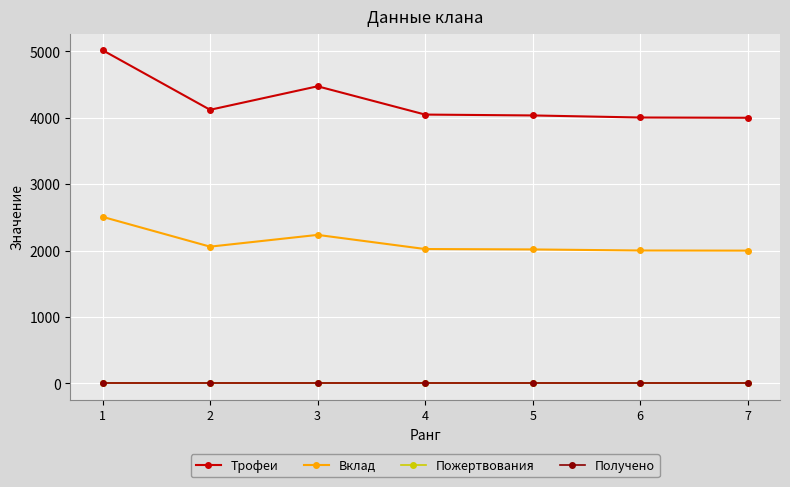

Does the chart have visible grid lines?

Yes